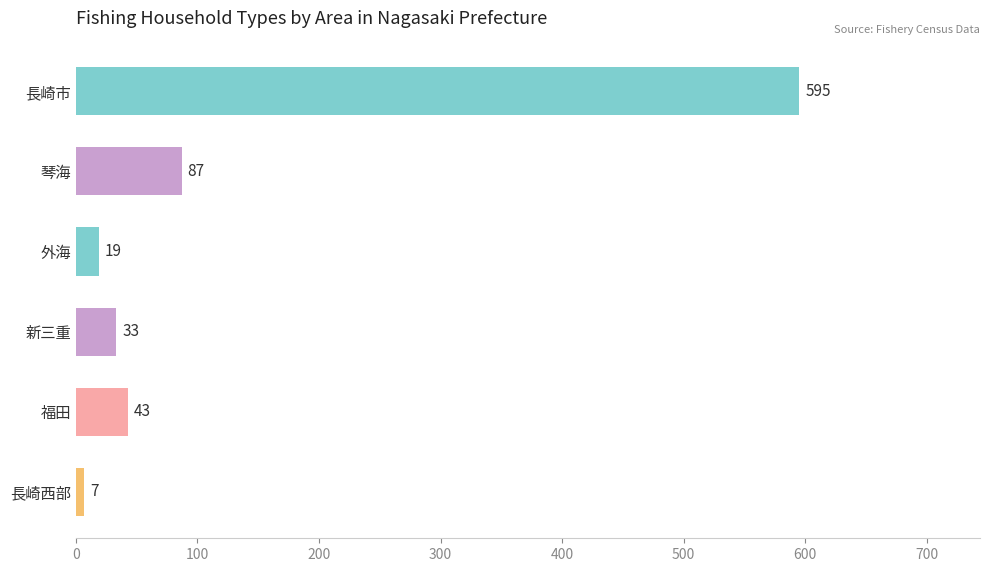

What is the average value?

131